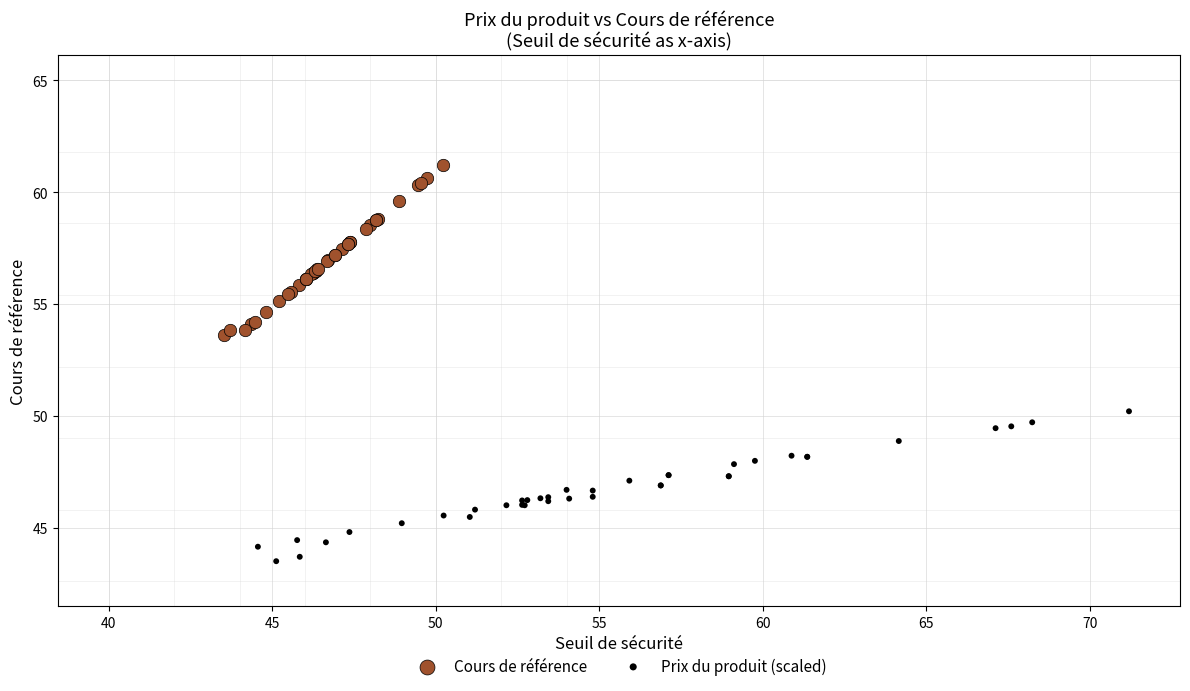

Which series contains the highest Y value?

Cours de référence